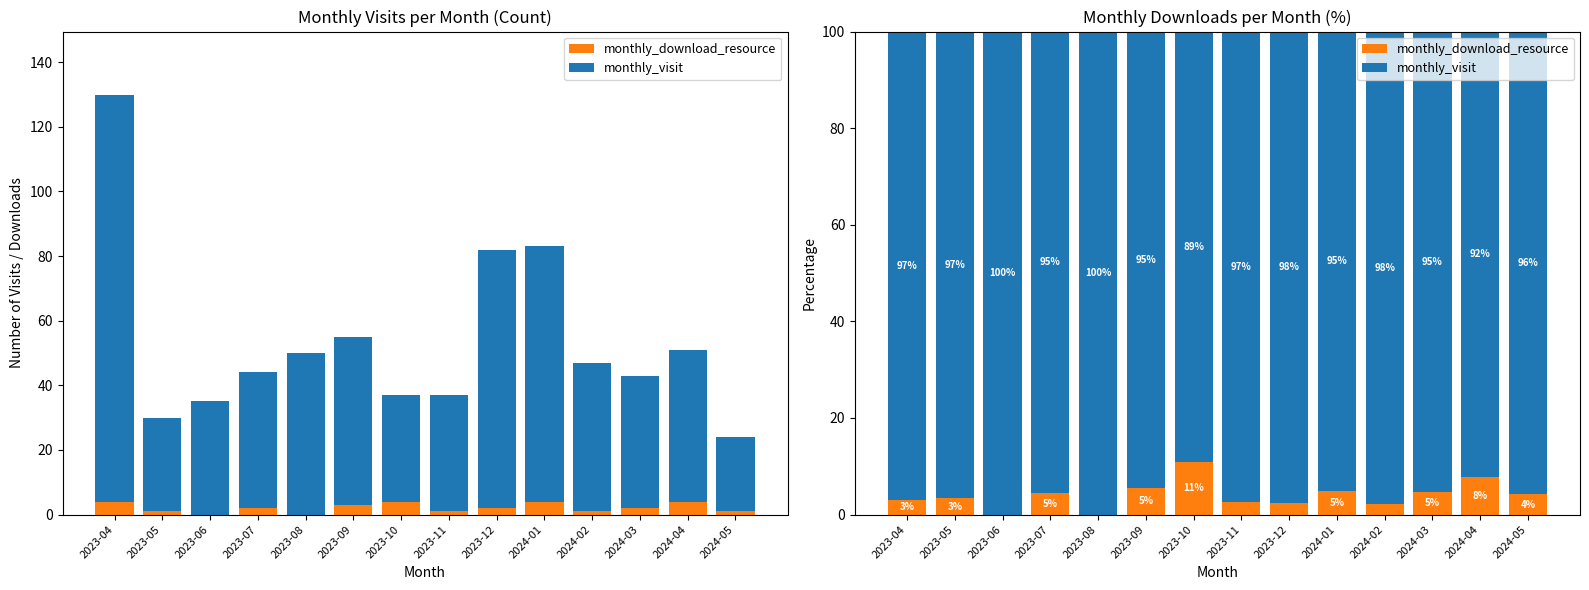

At which label does monthly_download_resource first exceed 4?

2023-07